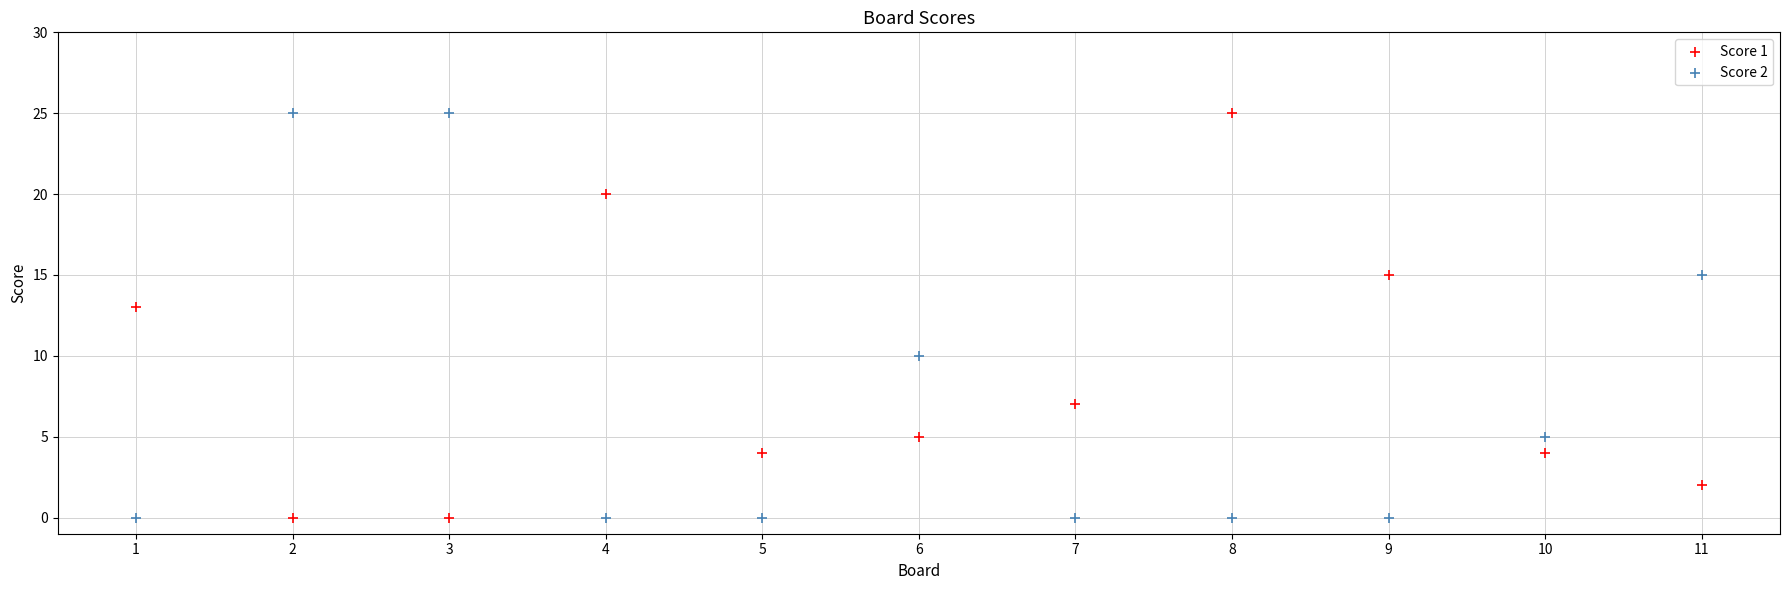

What is the X range (max minus min) for the scatter plot?

10